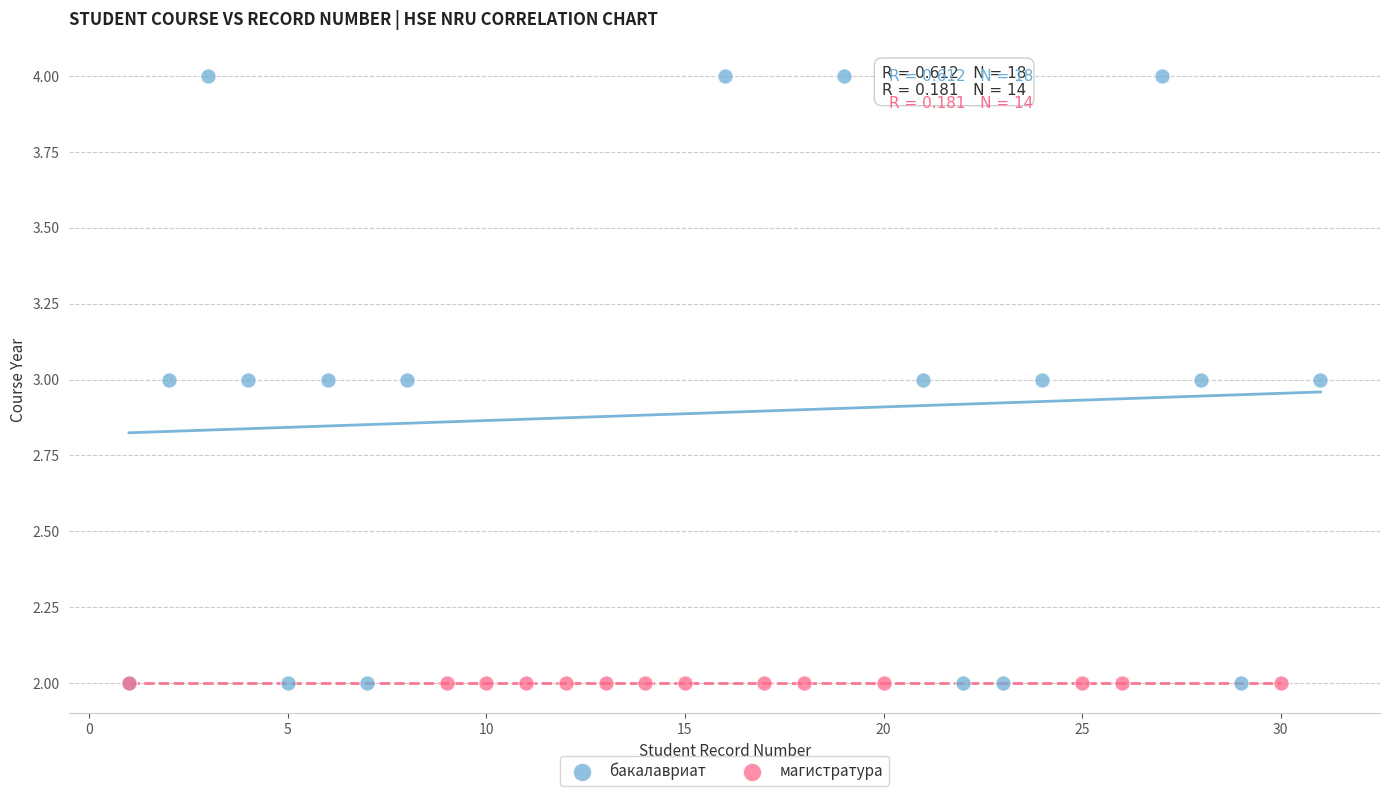

Which series contains the highest Y value?

бакалавриат